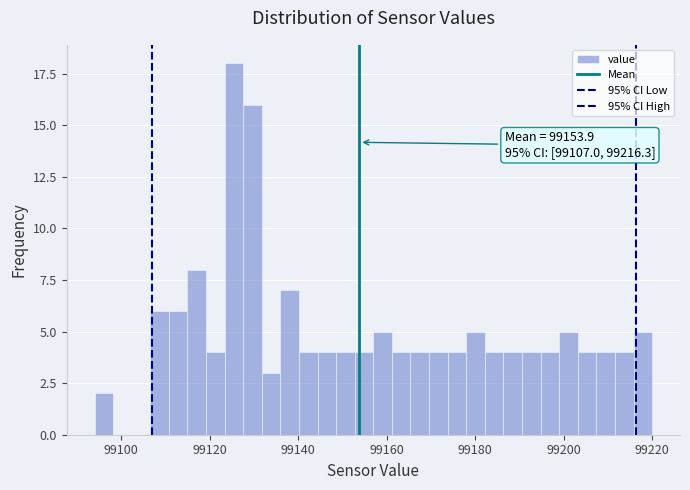

Around what value on the x-axis is the tallest bar? Give the approximate position of its centre, as read against the axis.

99126